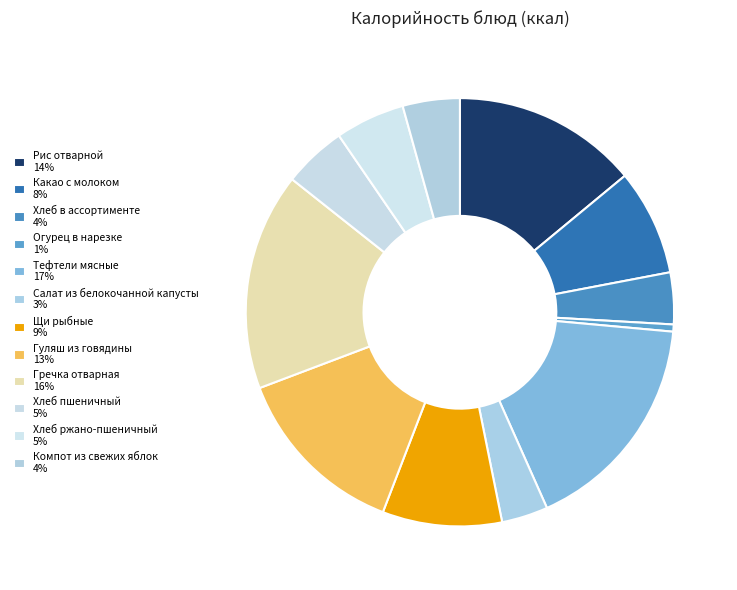

How many segments does this pie chart have?

12